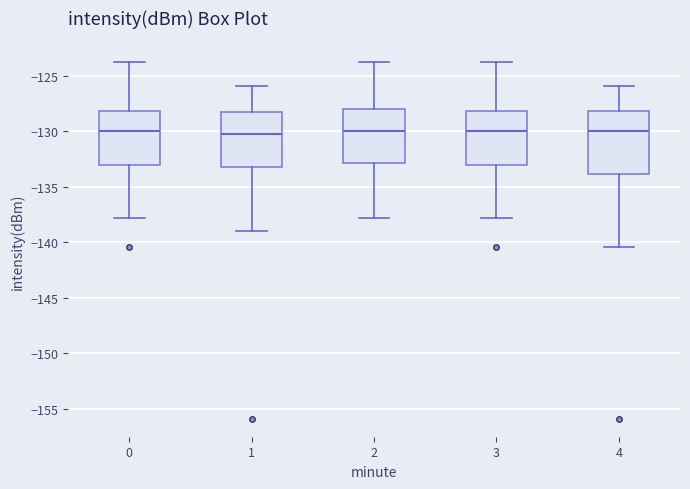

Reading left to right, transcribe this box plot: for each box, give where its median line is, the range the box spans, and where its two whiskers end, as read against the y-axis. The values are not printed on the chart, so give them approximately, as read against the axis.

0: median -130.0, box -133.0 to -128.0, whiskers -138.0 to -124.0
1: median -130.0, box -133.0 to -128.5, whiskers -139.0 to -126.0
2: median -130.0, box -133.0 to -128.0, whiskers -138.0 to -124.0
3: median -130.0, box -133.0 to -128.0, whiskers -138.0 to -124.0
4: median -130.0, box -134.0 to -128.0, whiskers -140.5 to -126.0